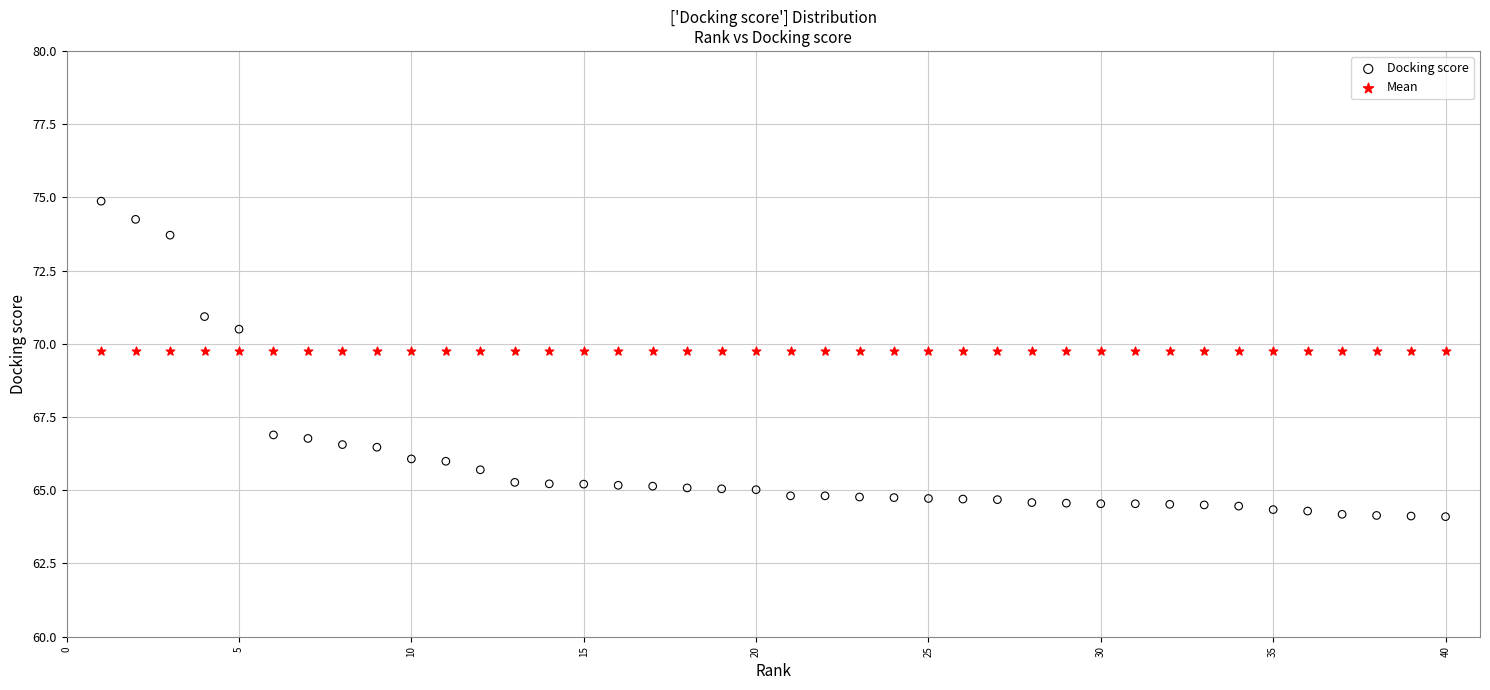

What are all the series names shown in the legend?

Docking score, Mean